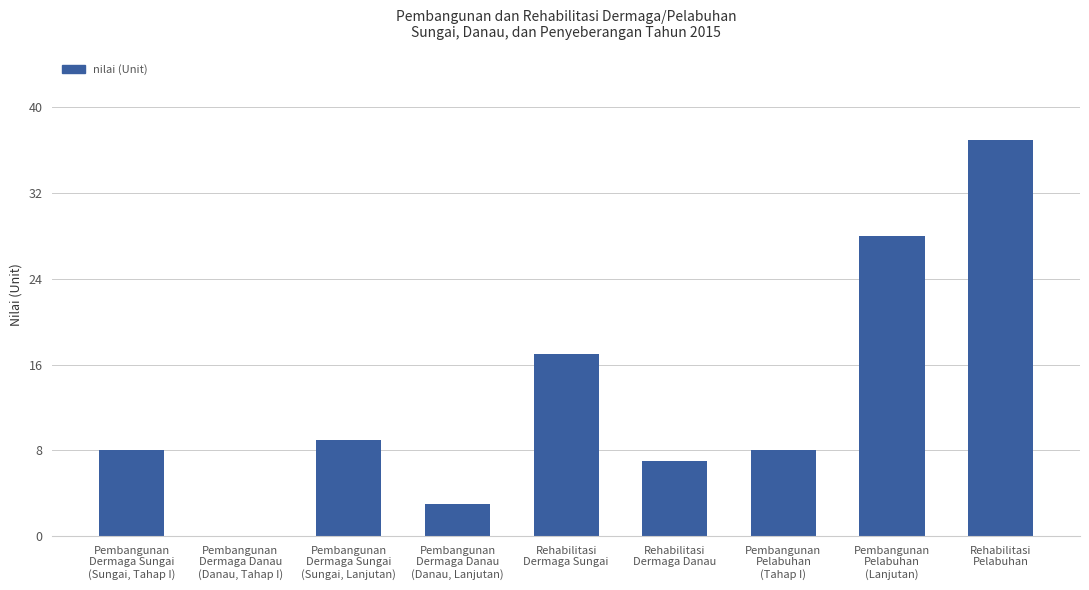

What is the sum of all values?

117